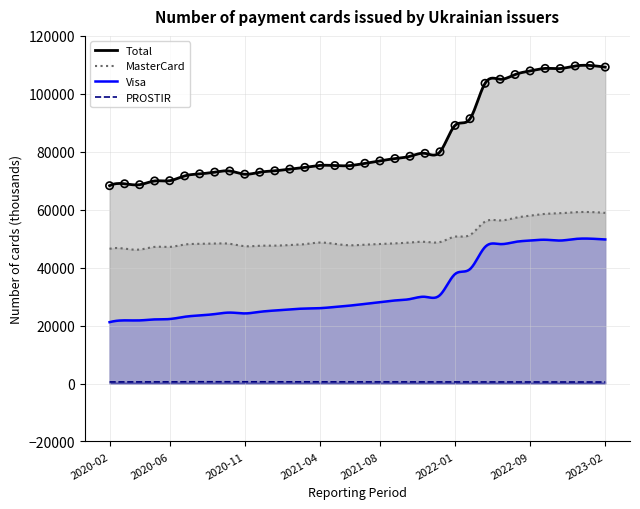

At how many categories does at least one series exceed 13752?

34